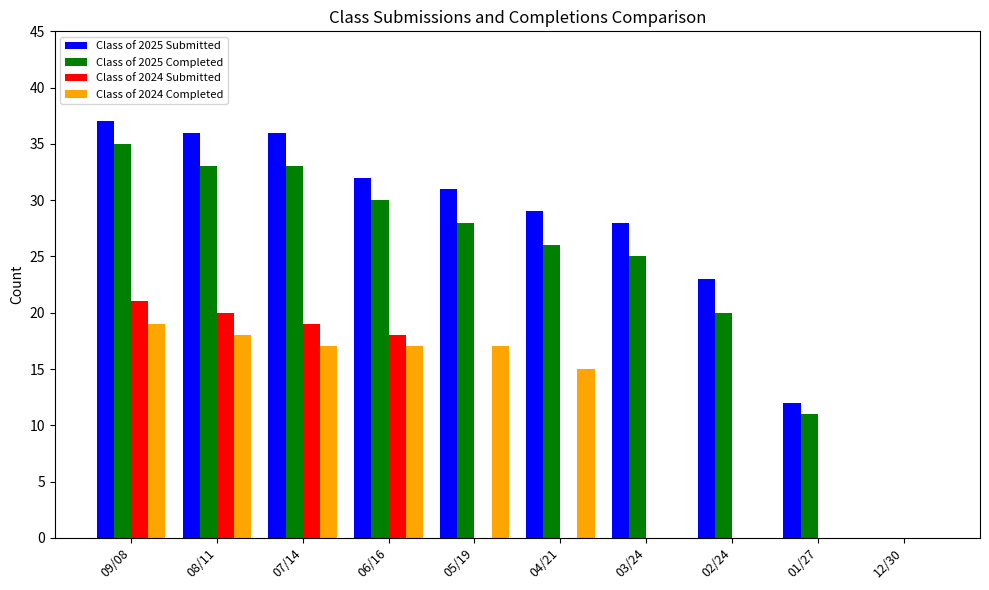

Reading left to right, transcribe all the data shown in this chart.

Class of 2025 Submitted: 09/08=37	08/11=36	07/14=36	06/16=32	05/19=31	04/21=29	03/24=28	02/24=23	01/27=12	12/30=0
Class of 2025 Completed: 09/08=35	08/11=33	07/14=33	06/16=30	05/19=28	04/21=26	03/24=25	02/24=20	01/27=11	12/30=0
Class of 2024 Submitted: 09/08=21	08/11=20	07/14=19	06/16=18	05/19=0	04/21=0	03/24=0	02/24=0	01/27=0	12/30=0
Class of 2024 Completed: 09/08=19	08/11=18	07/14=17	06/16=17	05/19=17	04/21=15	03/24=0	02/24=0	01/27=0	12/30=0